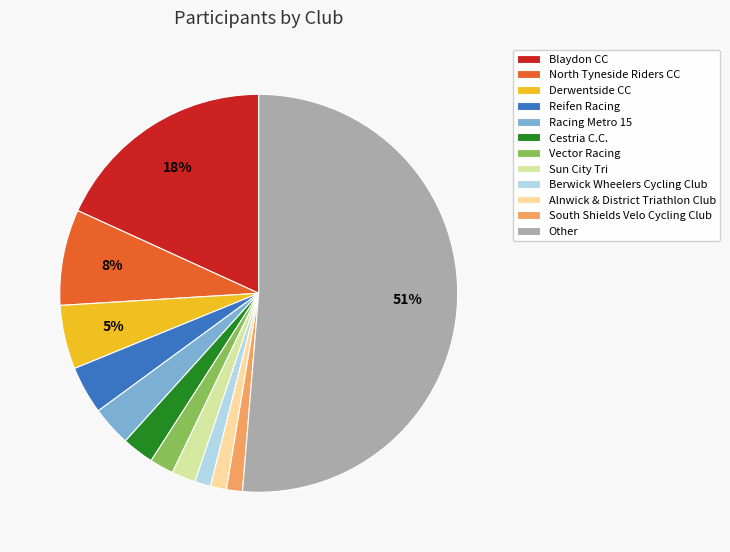

How many segments does this pie chart have?

12